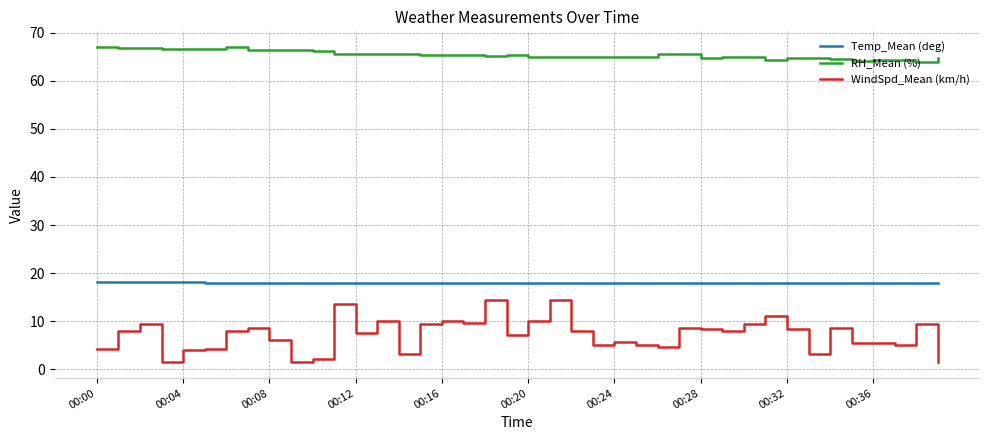

What is the minimum value for RH_Mean (%)?

64.0